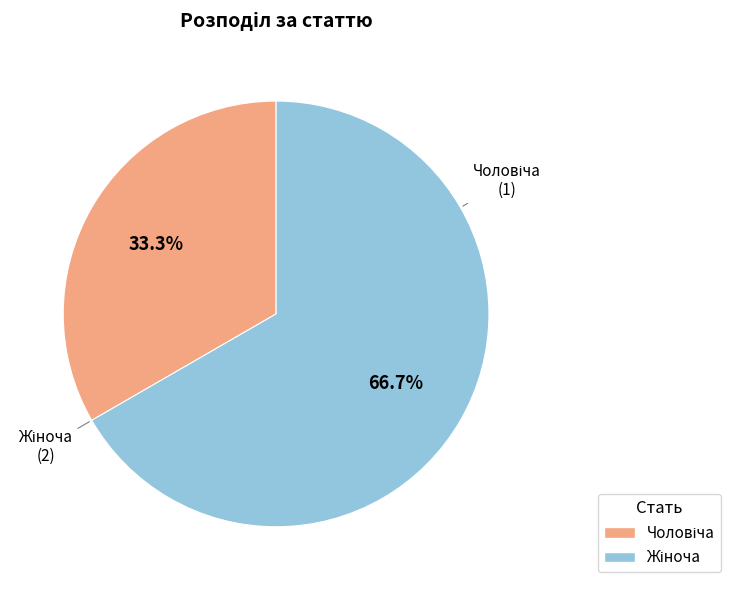

Is there any slice that represents more than half of the pie?

Yes